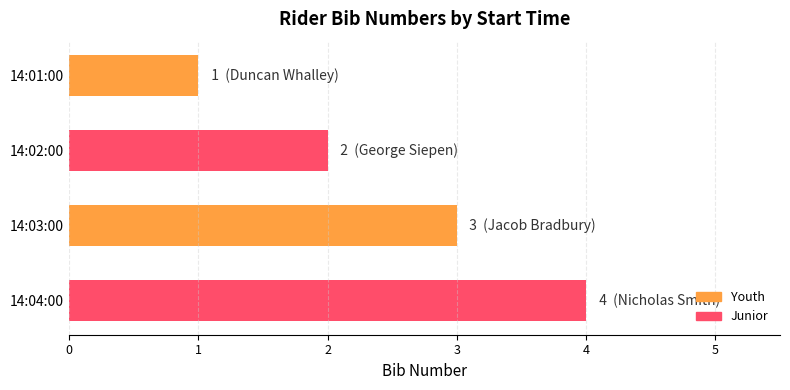

What is the sum of all values?

10